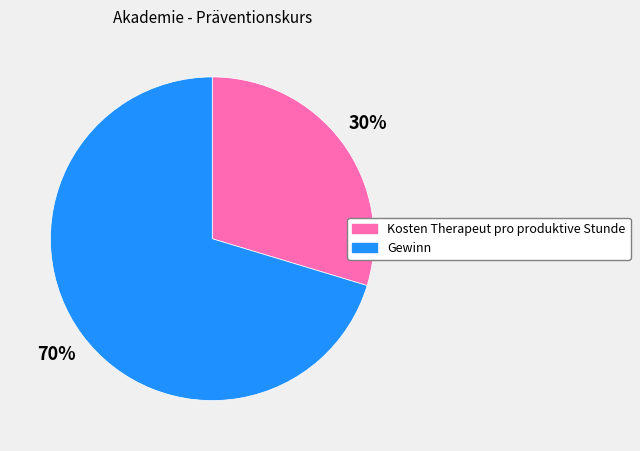

Which has a higher value, Gewinn or Kosten Therapeut pro produktive Stunde?

Gewinn